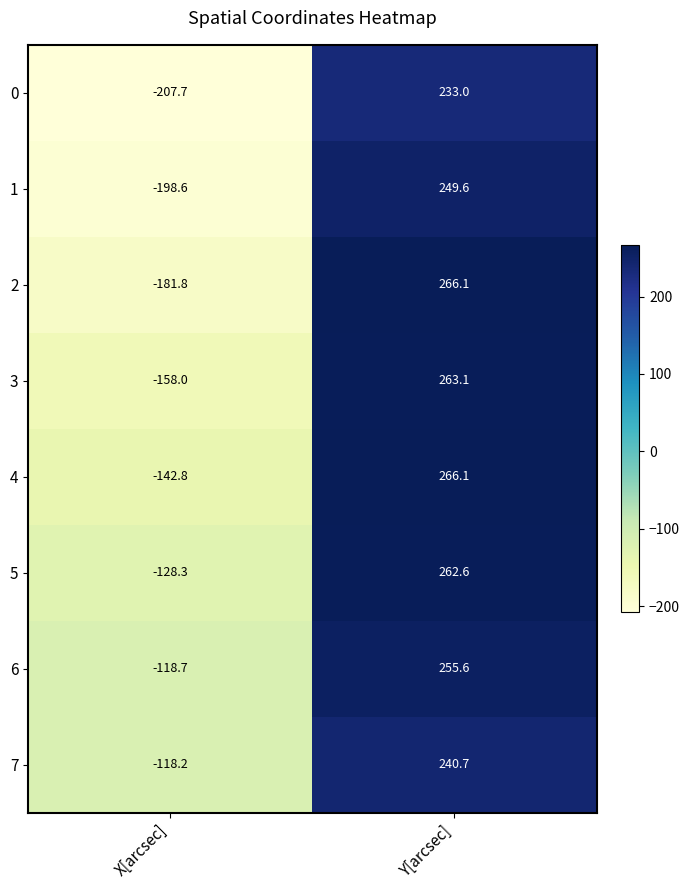

What is the approximate value of 0 at Y[arcsec]?

233.0